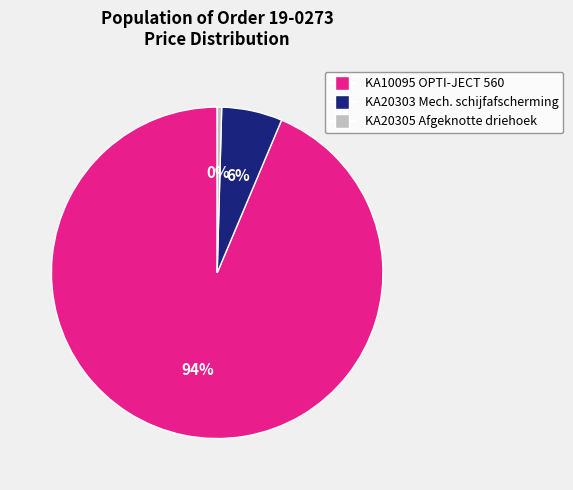

To the nearest percent, what portion does KA20303 Mech. schijfafscherming represent?

6%